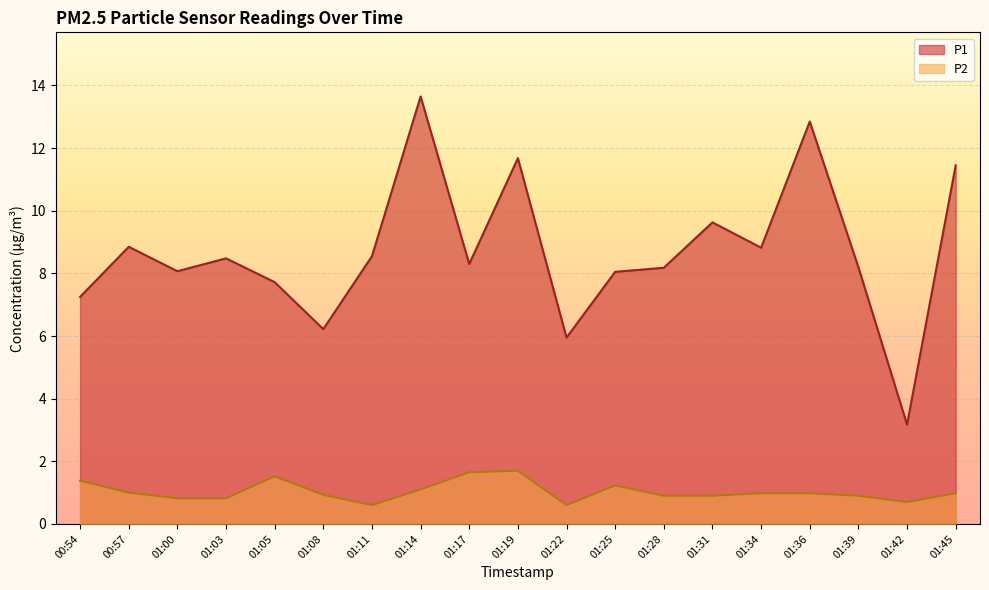

True or false: P2 has more than 0 points higher than both neighbors.

True